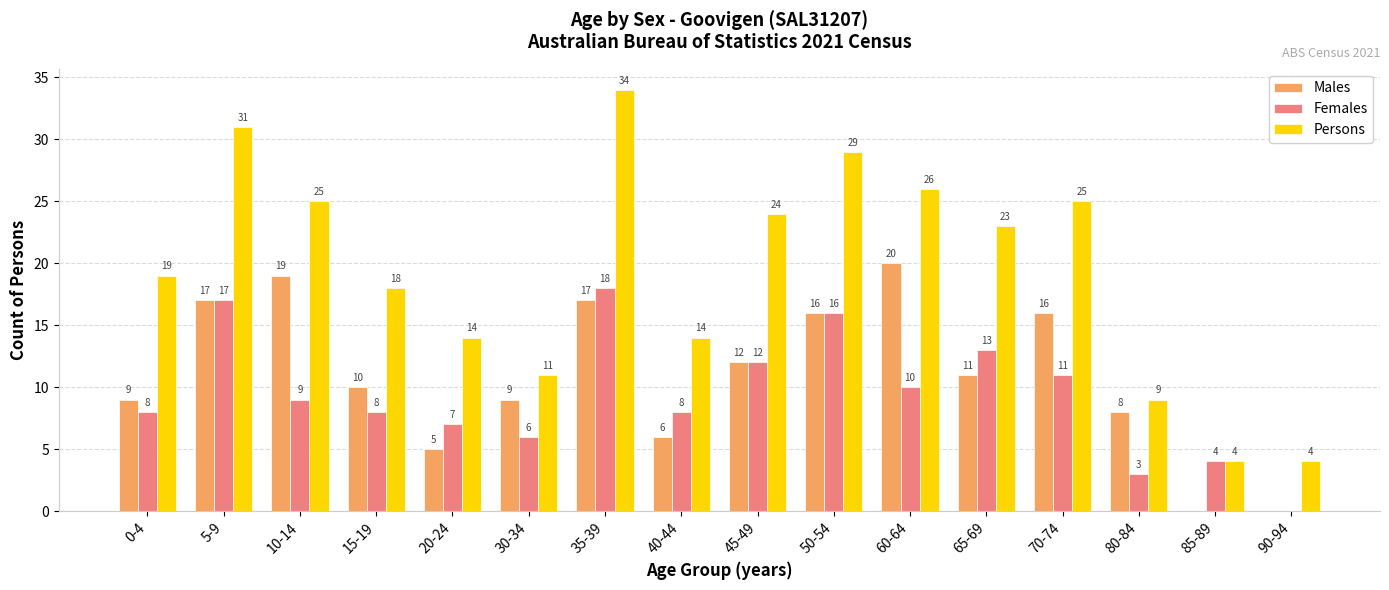

True or false: Males has a value of 8 at 80-84.

True